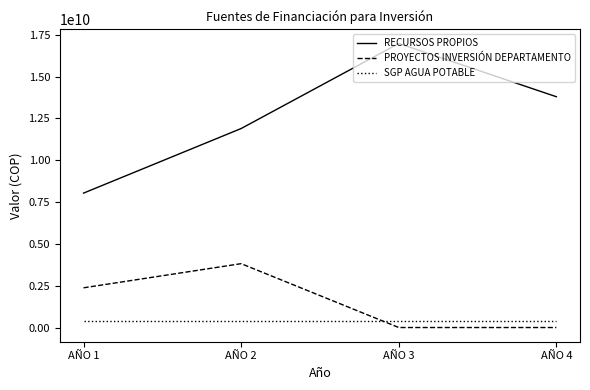

At how many categories does at least one series exceed 2445719517?

4